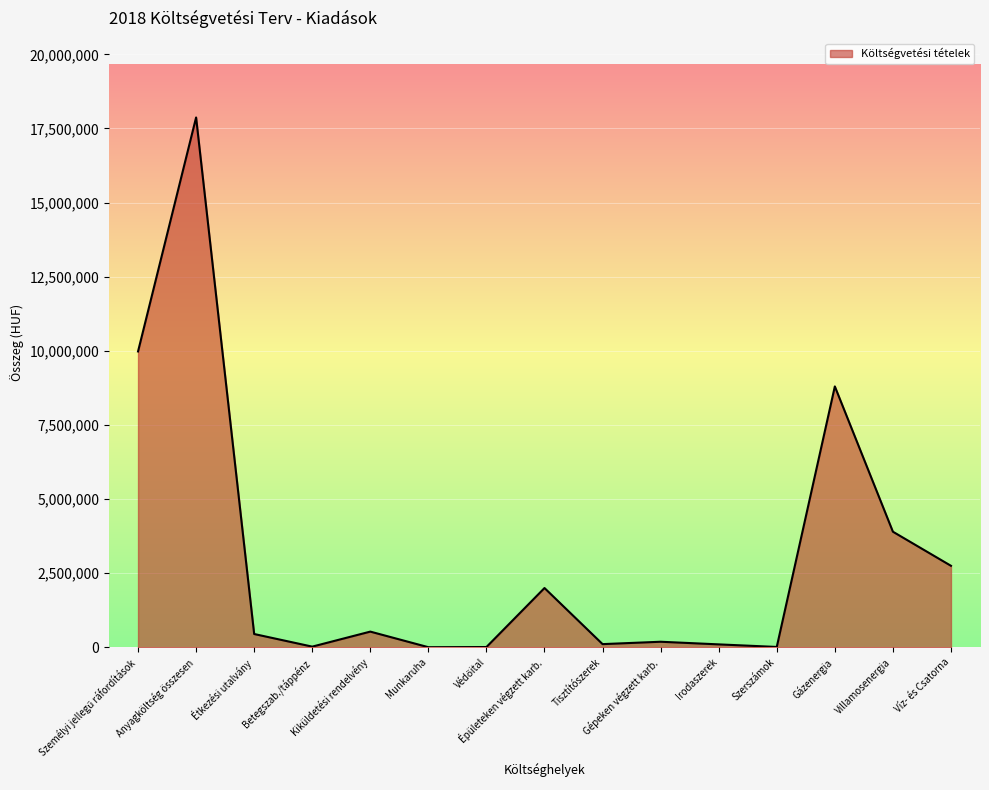

The value at Épületeken végzett karb. is 2000000. True or false?

True